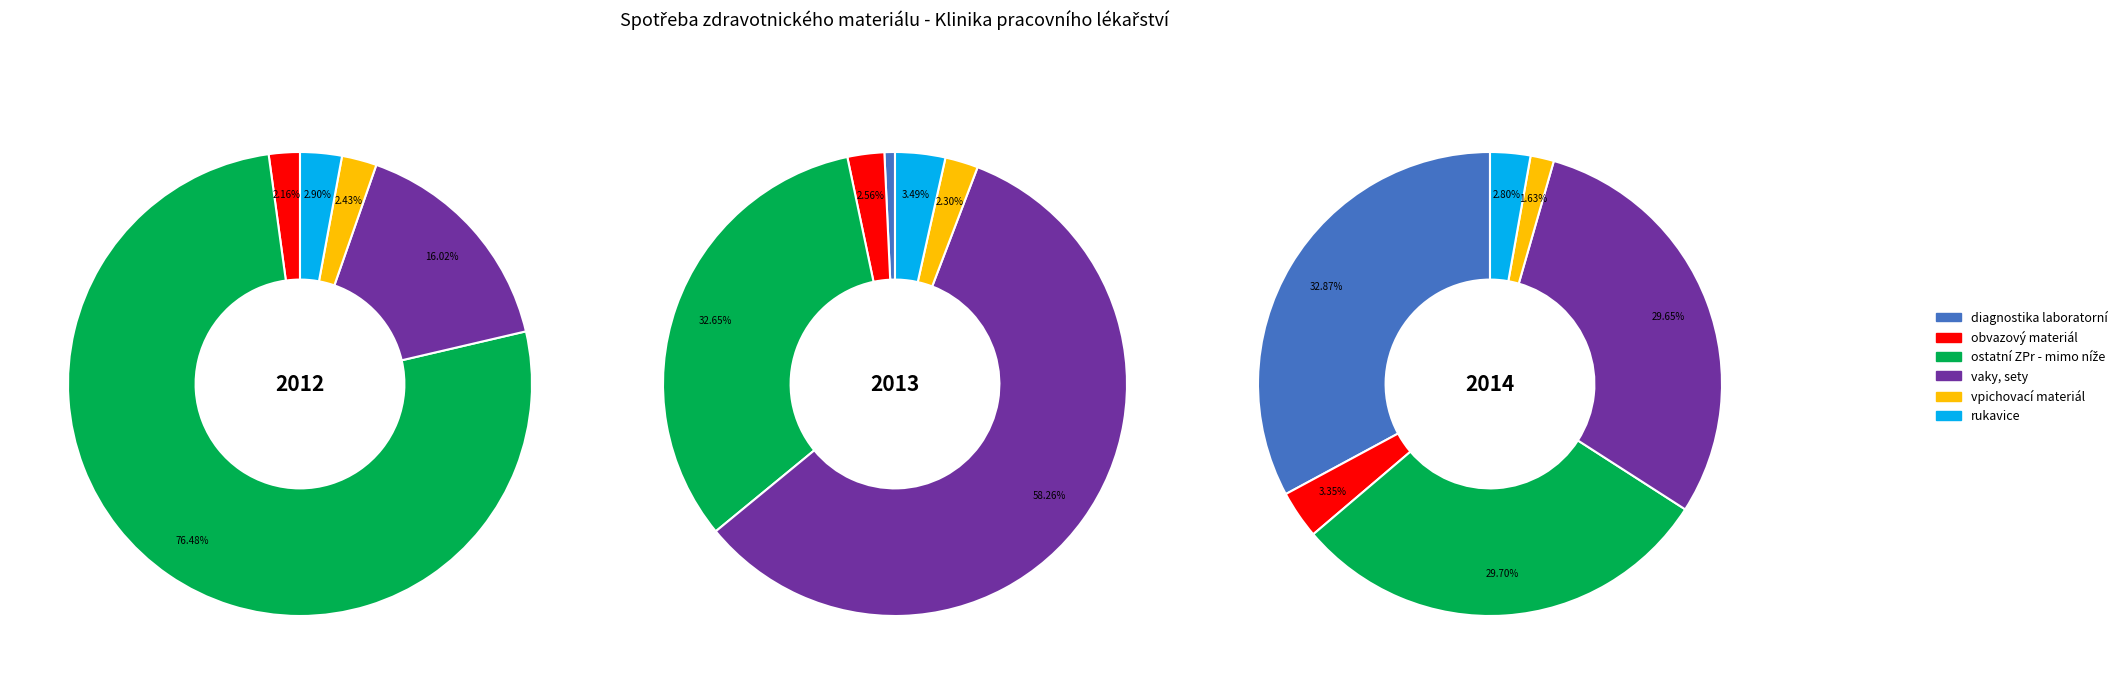

Rank the series at 2012 from highest to lowest value.

ostatní ZPr - mimo níže, vaky, sety, rukavice, vpichovací materiál, obvazový materiál, diagnostika laboratorní